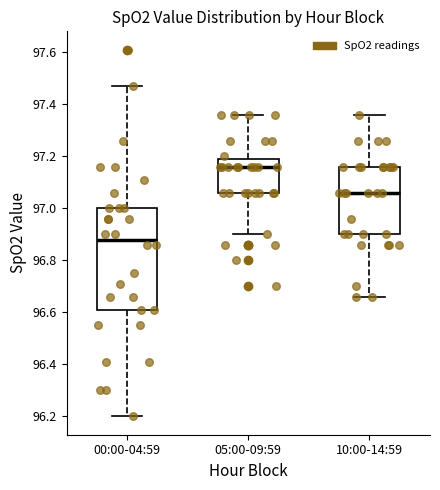

Reading left to right, read every box against the y-axis: the position of its median line, the range the box covers, and the ends of its whiskers. The values are not printed on the chart, so give them approximately, as read against the axis.

00:00-04:59: median 96.88, box 96.62 to 97.00, whiskers 96.20 to 97.48
05:00-09:59: median 97.16, box 97.06 to 97.20, whiskers 96.90 to 97.36
10:00-14:59: median 97.06, box 96.90 to 97.16, whiskers 96.66 to 97.36